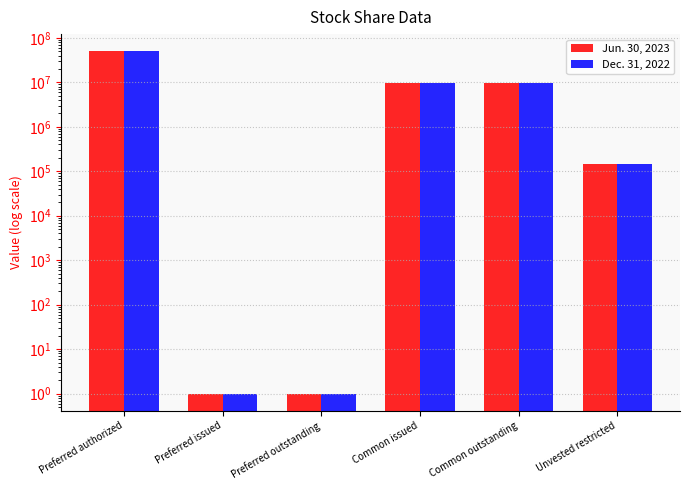

The Jun. 30, 2023 series shows 1 at Preferred issued. True or false?

True